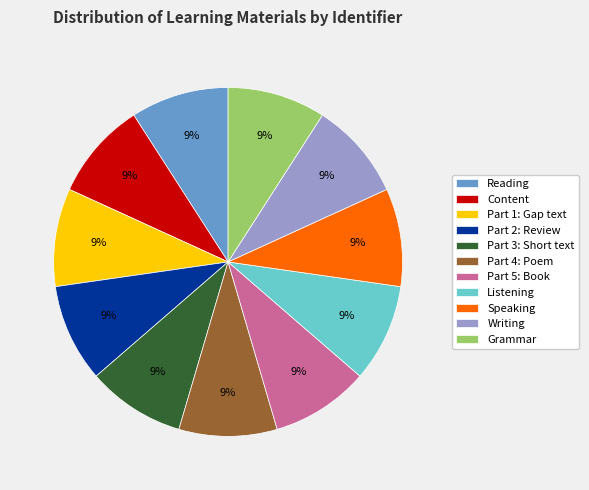

Approximately how many times larger is the value at Writing compared to Grammar?

1.0